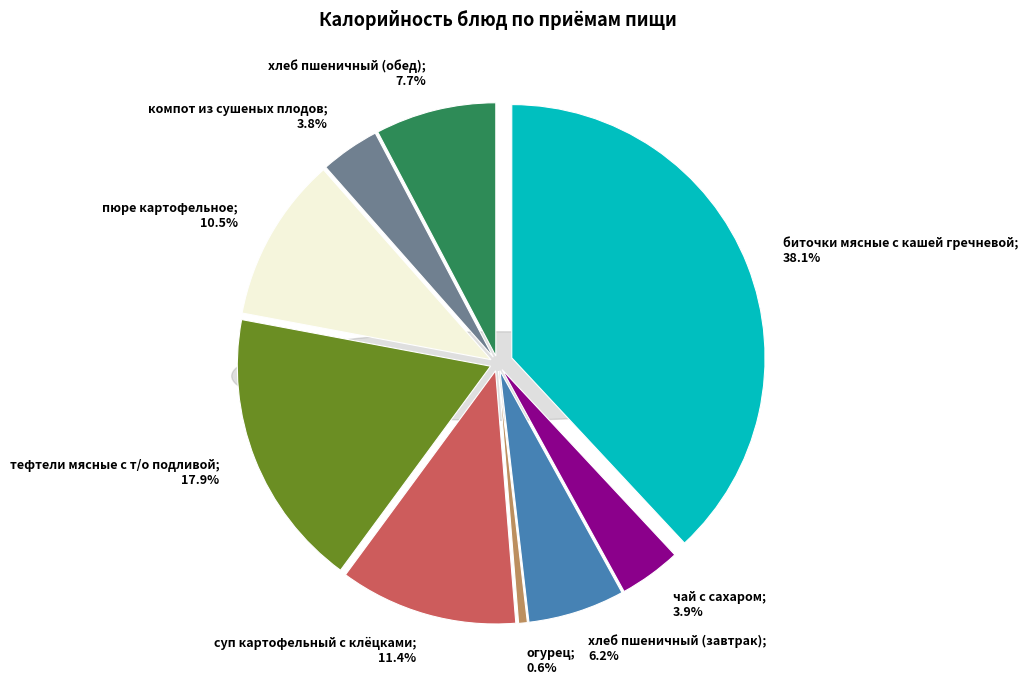

Count the number of slices in the pie.

9